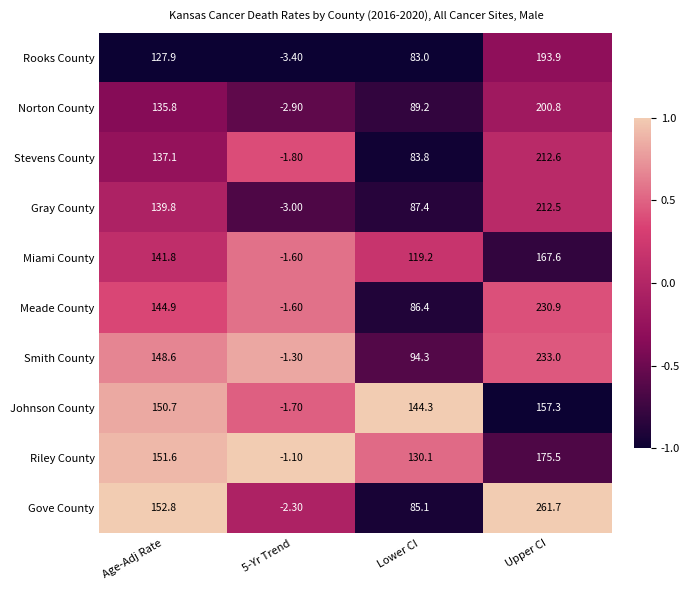

Where is Meade County nearest to the value 114?

Lower CI